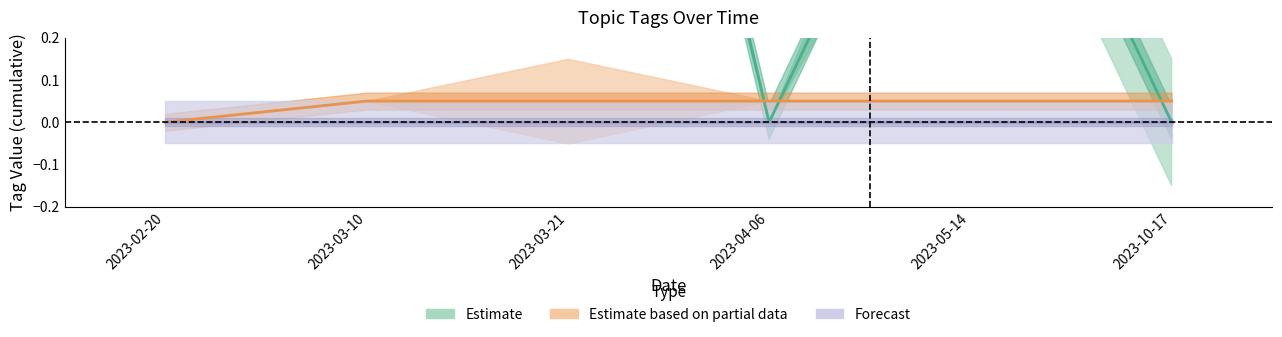

What position from the right is 2023-05-14?

2